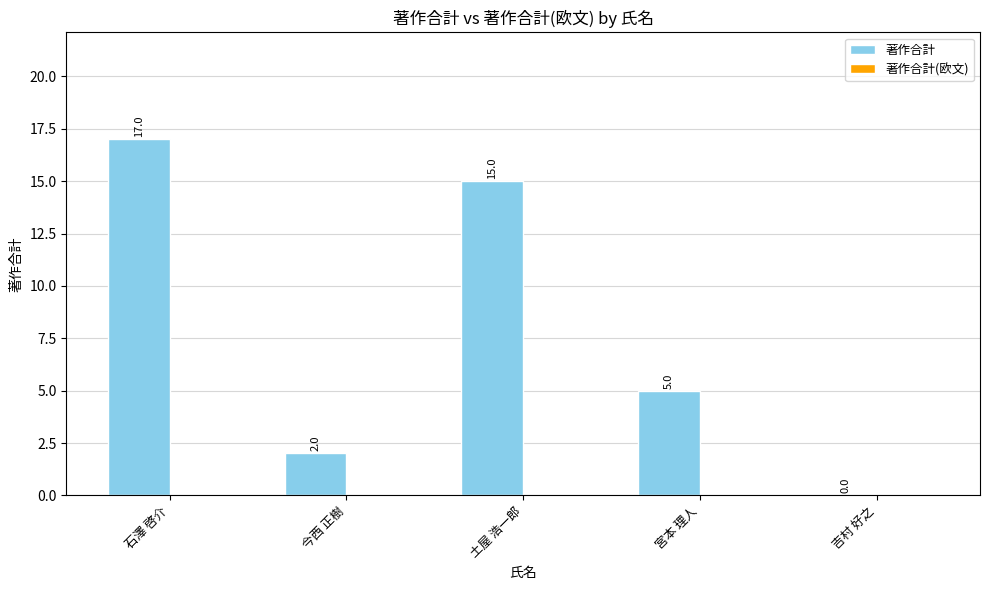

What is the change in value from 石澤 啓介 to 宮本 理人?

-12